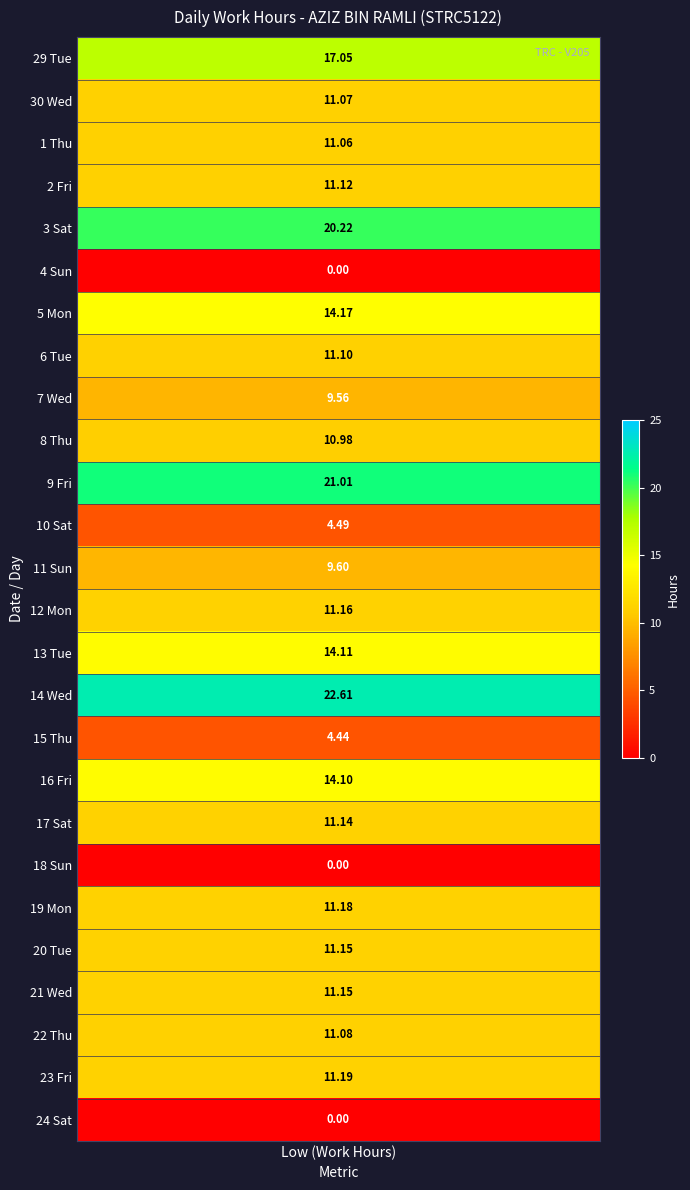

Reading left to right, transcribe all the data shown in this chart.

29_Tue=17.1	30_Wed=11.1	1_Thu=11.1	2_Fri=11.1	3_Sat=20.2	4_Sun=0.0	5_Mon=14.2	6_Tue=11.1	7_Wed=9.6	8_Thu=11.0	9_Fri=21.0	10_Sat=4.5	11_Sun=9.6	12_Mon=11.2	13_Tue=14.1	14_Wed=22.6	15_Thu=4.4	16_Fri=14.1	17_Sat=11.1	18_Sun=0.0	19_Mon=11.2	20_Tue=11.2	21_Wed=11.2	22_Thu=11.1	23_Fri=11.2	24_Sat=0.0